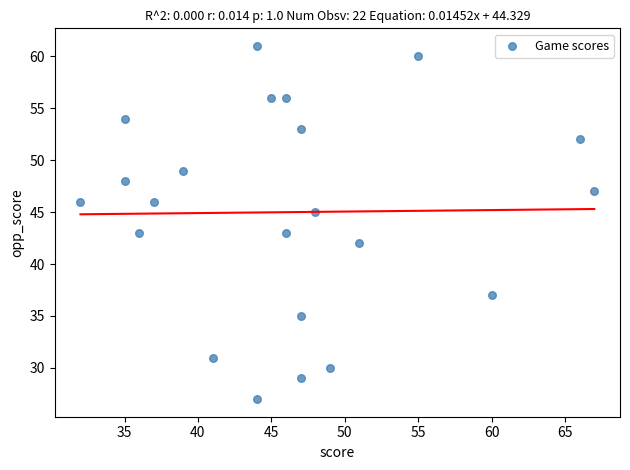

What is the range of X values (max minus min)?

35